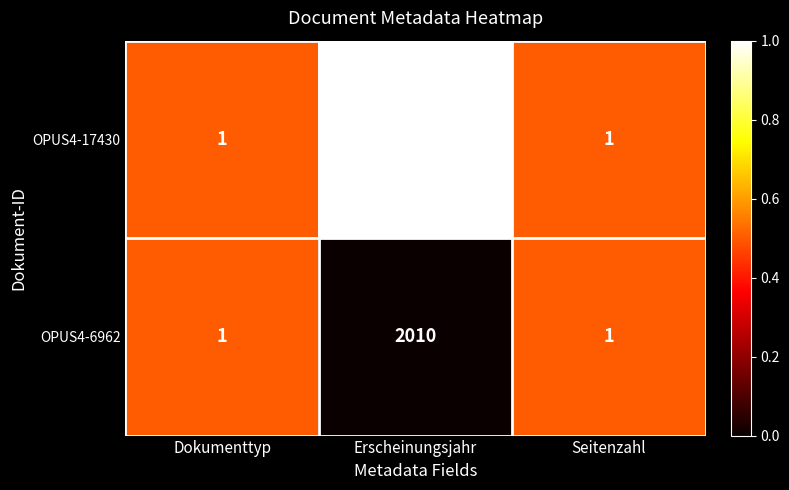

What is the greatest value displayed?

2019